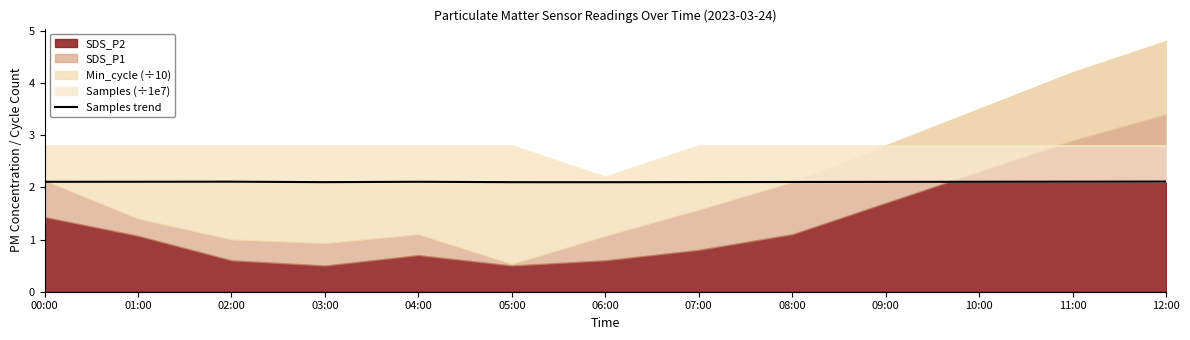

Reading left to right, list all the values displayed in this chart.

00:00=2.1	01:00=2.1	02:00=2.1	03:00=2.1	04:00=2.1	05:00=2.1	06:00=2.1	07:00=2.1	08:00=2.1	09:00=2.1	10:00=2.1	11:00=2.1	12:00=2.1